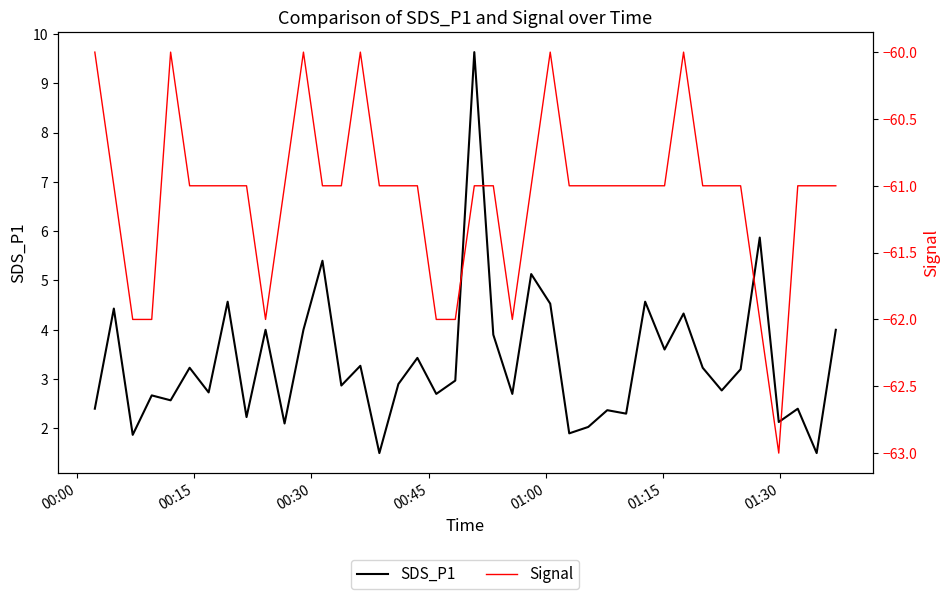

How many interior local valleys does the SDS_P1 series have?

15